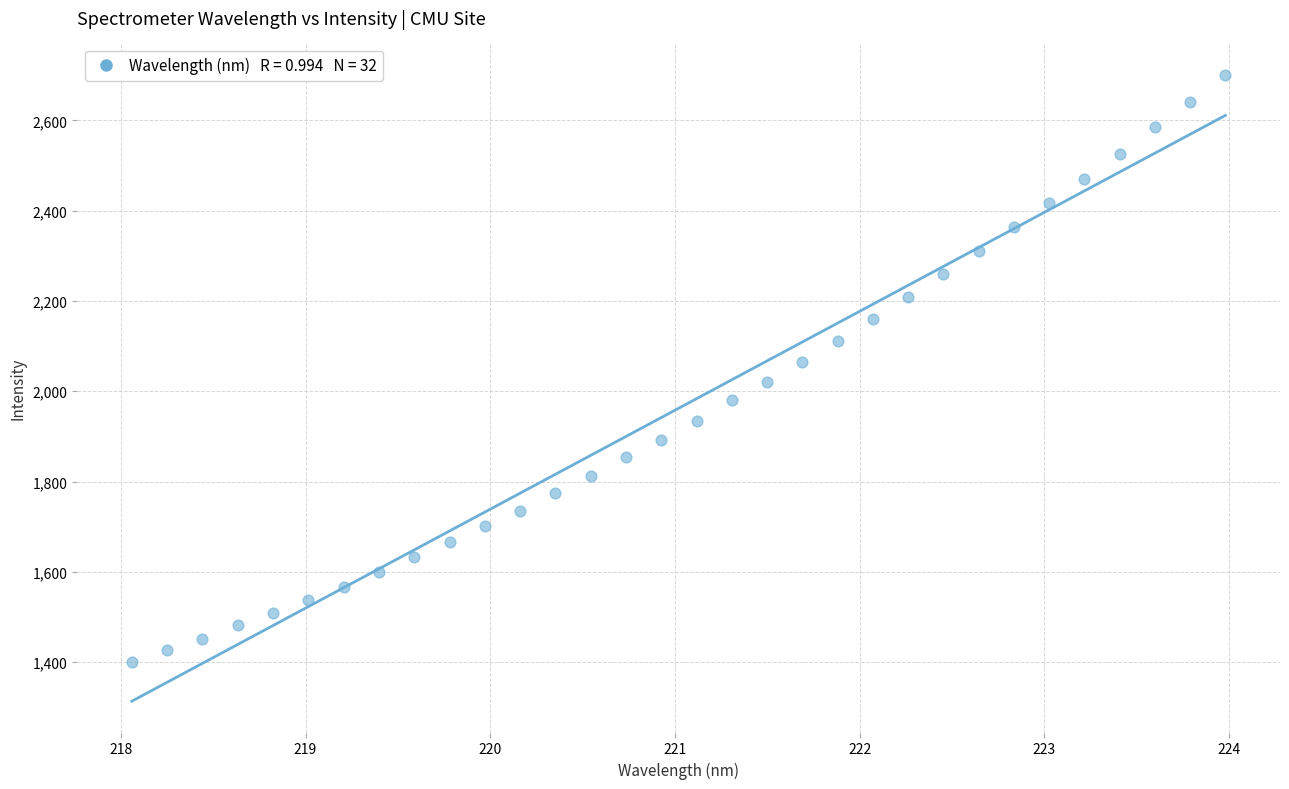

What is the range of Y values (max minus min)?

1301.0